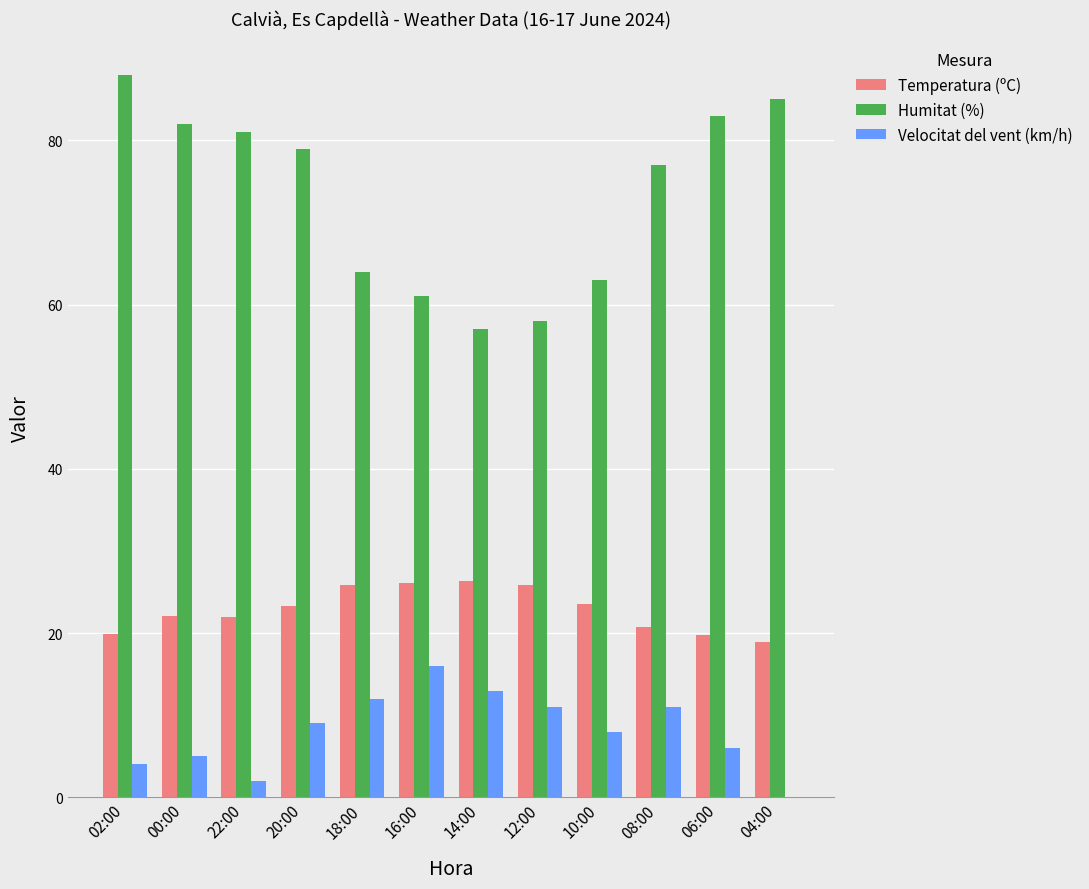

What is the sum of the Velocitat del vent (km/h) values at 14:00 and 00:00?

18.0